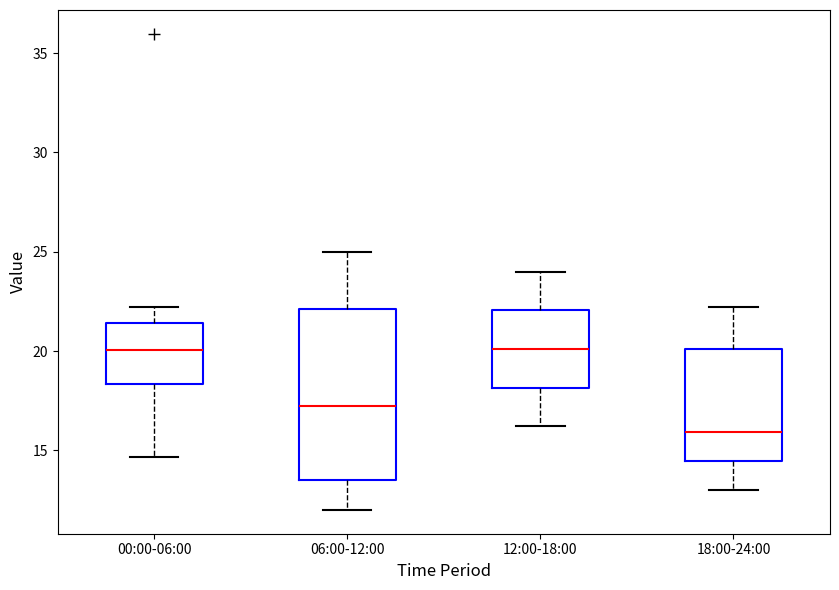

Reading left to right, read every box against the y-axis: the position of its median line, the range the box covers, and the ends of its whiskers. The values are not printed on the chart, so give them approximately, as read against the axis.

00:00-06:00: median 20.0, box 18.5 to 21.5, whiskers 14.5 to 22.0
06:00-12:00: median 17.5, box 13.5 to 22.0, whiskers 12.0 to 25.0
12:00-18:00: median 20.0, box 18.0 to 22.0, whiskers 16.0 to 24.0
18:00-24:00: median 16.0, box 14.5 to 20.0, whiskers 13.0 to 22.0